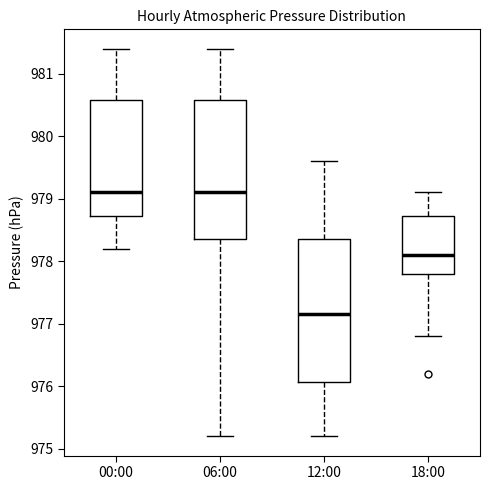

Where does the upper whisker of the box for 12:00 end on the y-axis? The values are not printed on the chart, so give them approximately, as read against the axis.

979.6